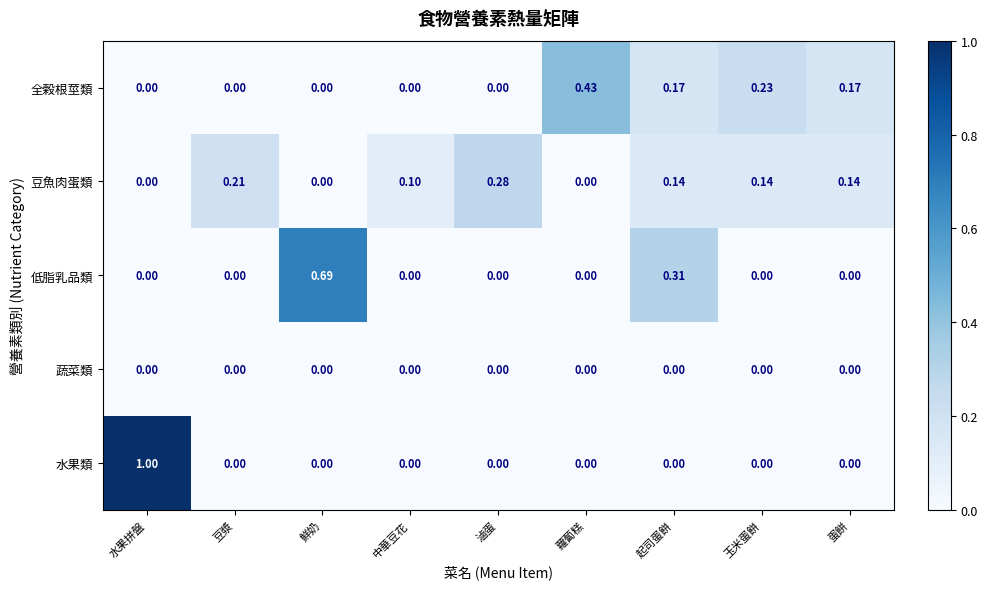

Which series has the largest total across all categories?

豆魚肉蛋類